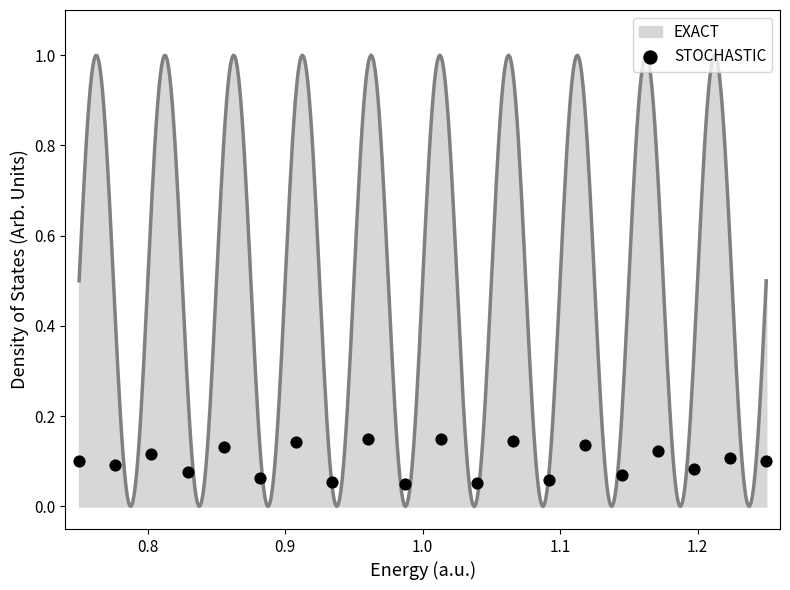

Which has a higher value, 0.9 or 1.1?

1.1